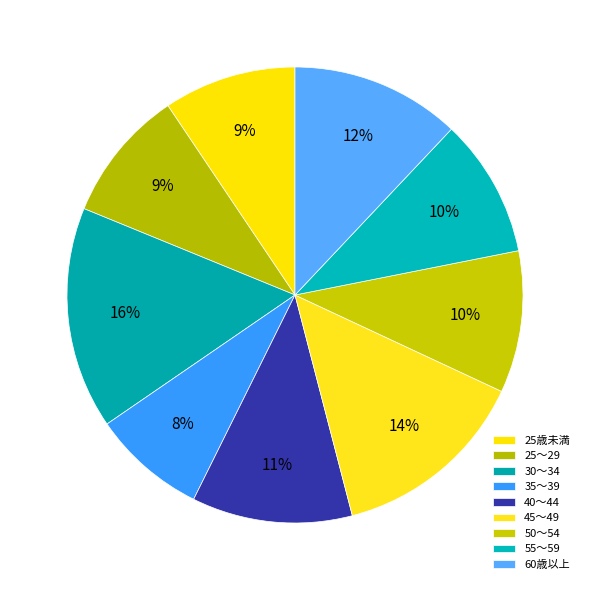

The 45～49 slice represents 6% of the pie. True or false?

False